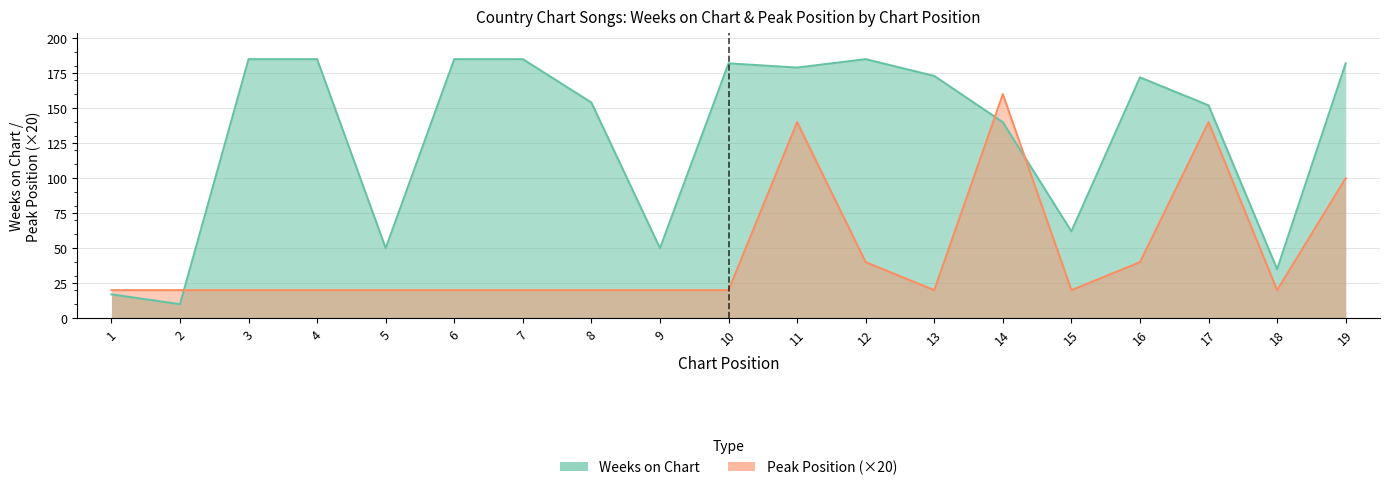

Which series has the largest range (max minus min)?

Weeks on Chart